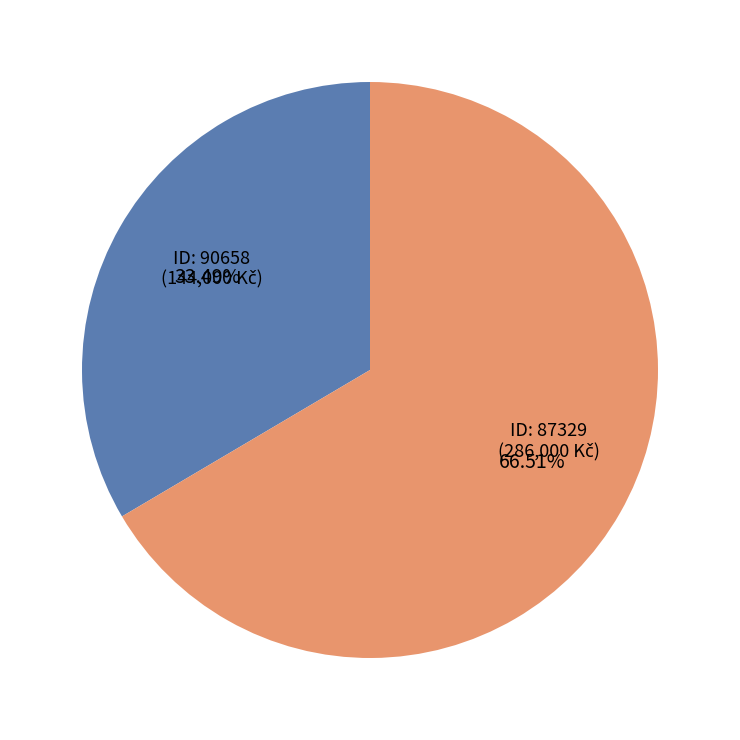

Is there a majority slice in this chart?

Yes